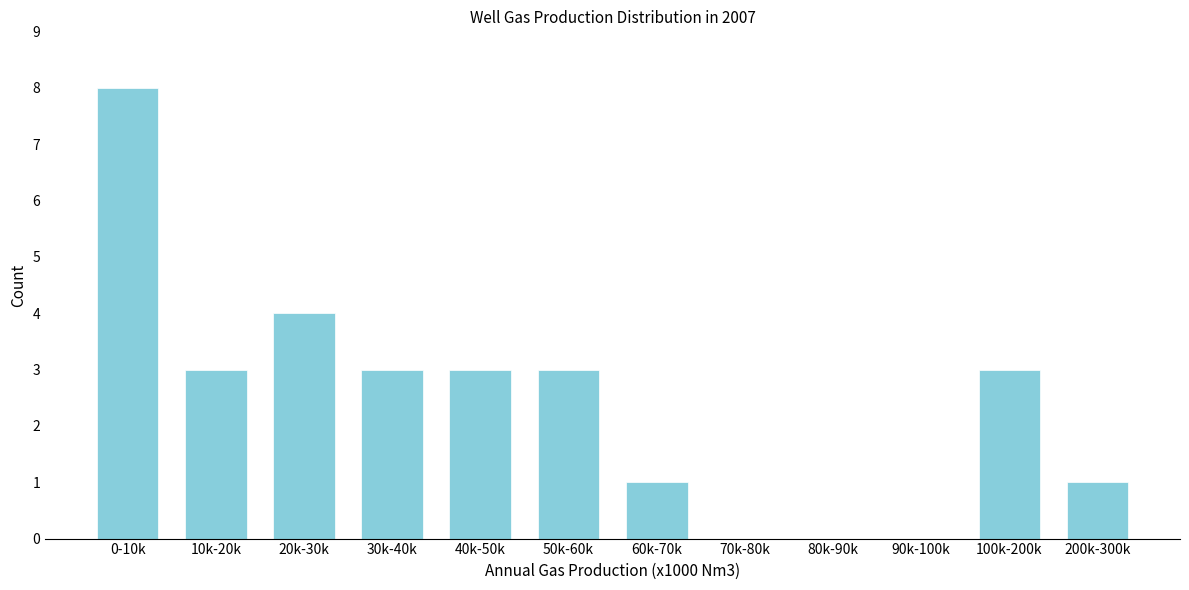

Reading left to right, list all the values displayed in this chart.

0-10k=8	10k-20k=3	20k-30k=4	30k-40k=3	40k-50k=3	50k-60k=3	60k-70k=1	70k-80k=0	80k-90k=0	90k-100k=0	100k-200k=3	200k-300k=1